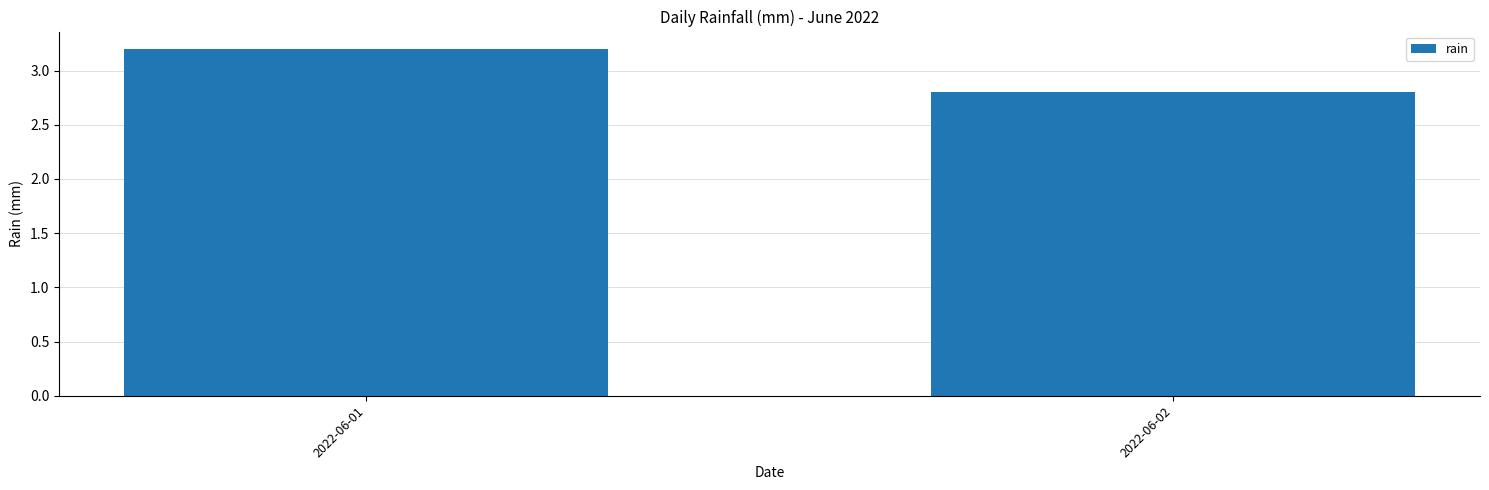

Are the bars horizontal?

No